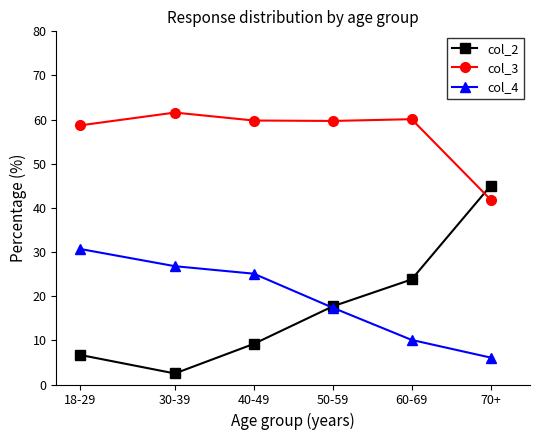

How many data points in col_4 are above 25?

3